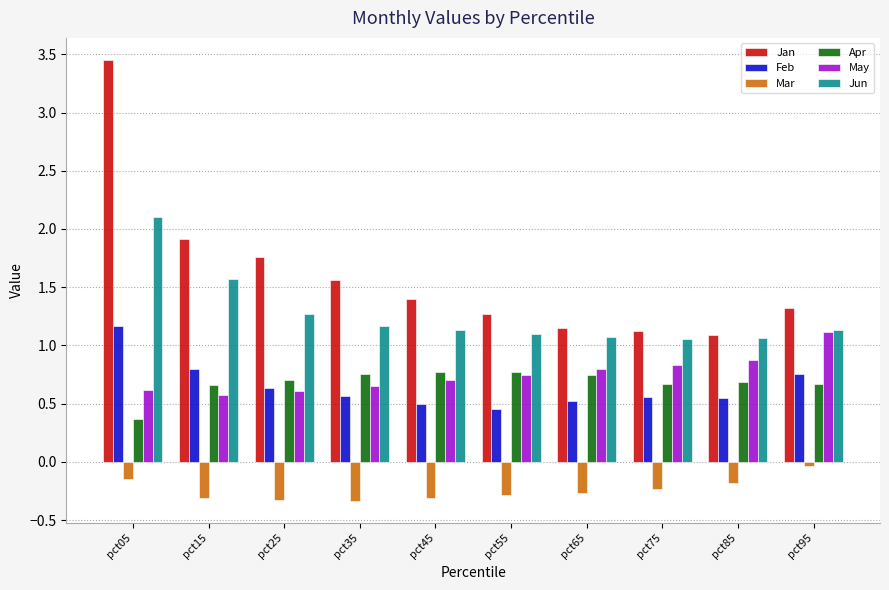

Which series has the largest total across all categories?

Jan